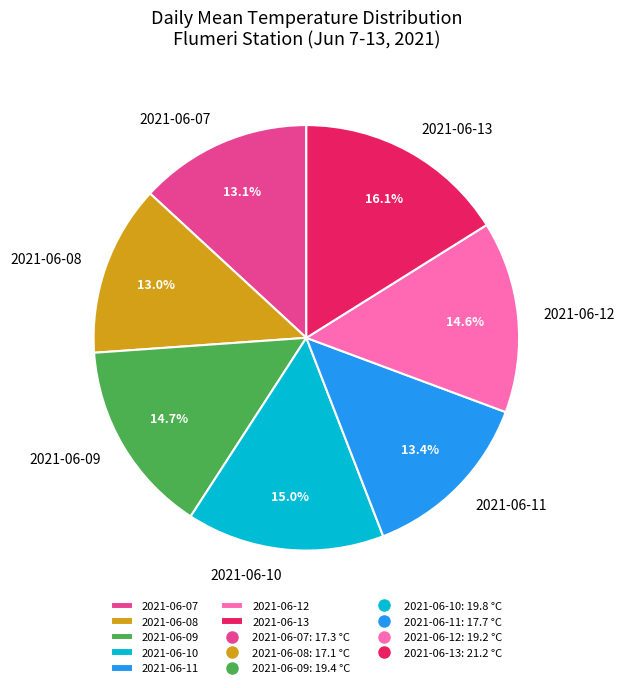

The 2021-06-08 slice represents 27% of the pie. True or false?

False